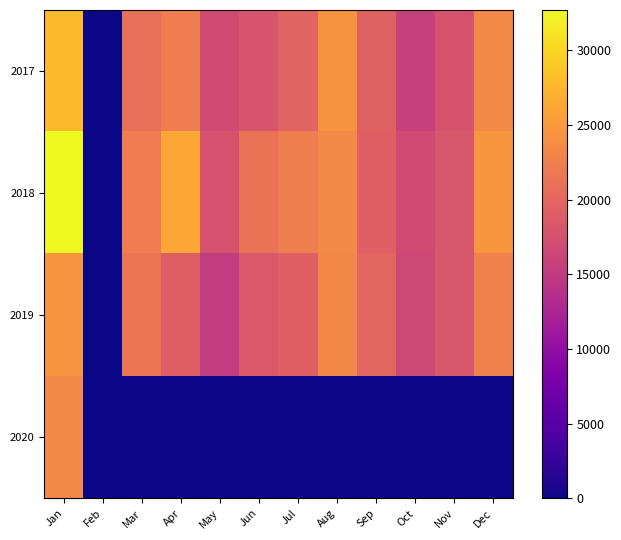

Which series has the widest spread of values?

2018